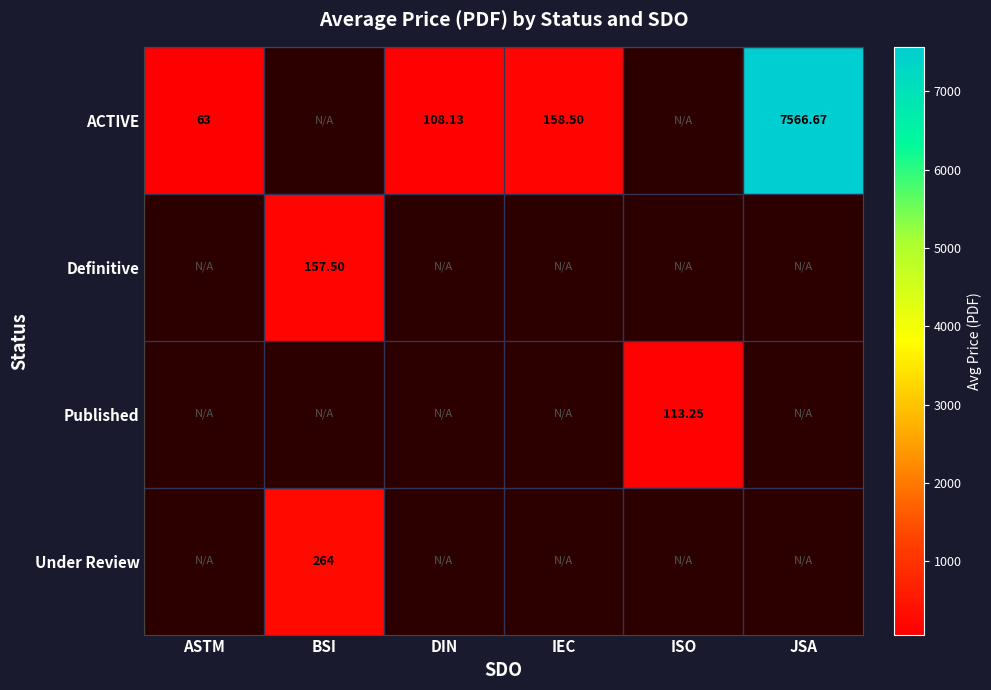

How many positive values does the Published series have?

1